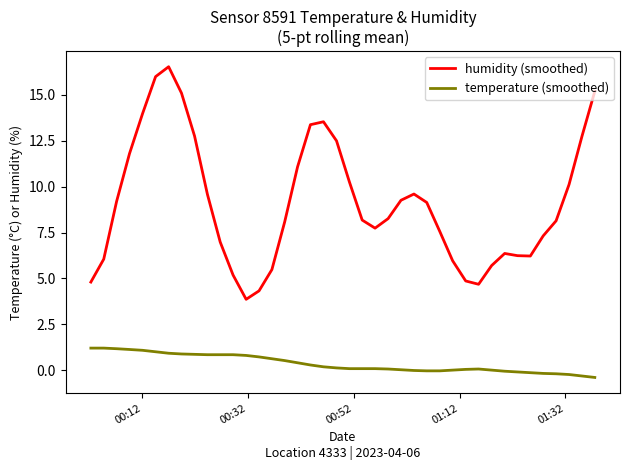

Which series has the largest range (max minus min)?

humidity (smoothed)